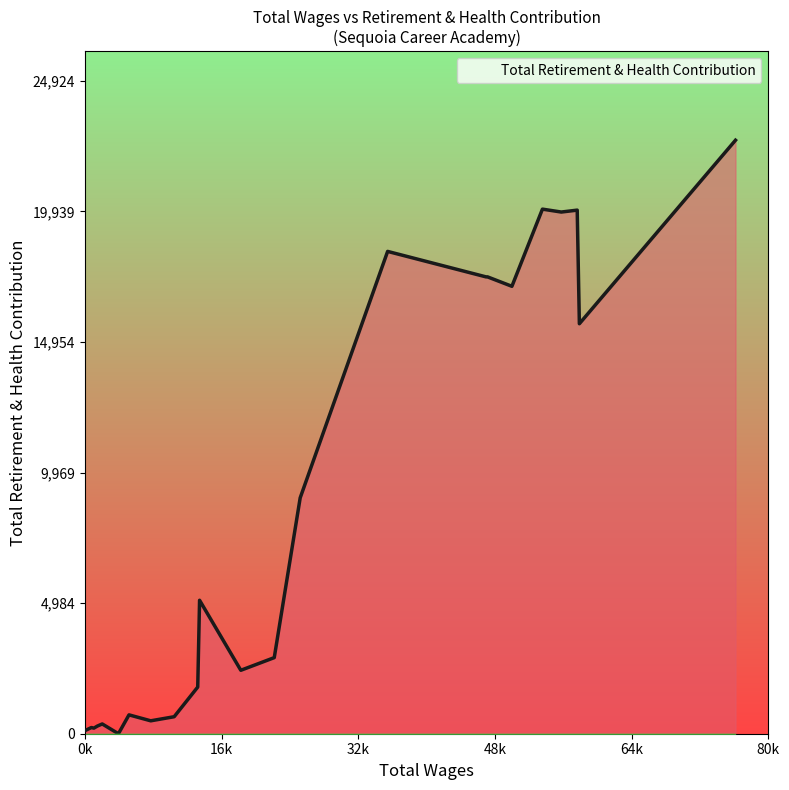

What is the greatest value displayed?

22659